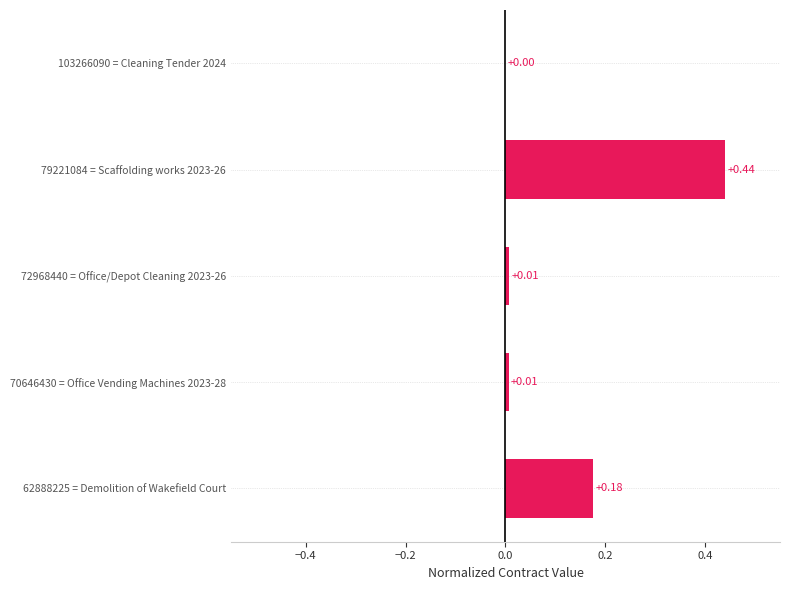

Which has a higher value, 62888225 = Demolition of Wakefield Court or 103266090 = Cleaning Tender 2024?

62888225 = Demolition of Wakefield Court